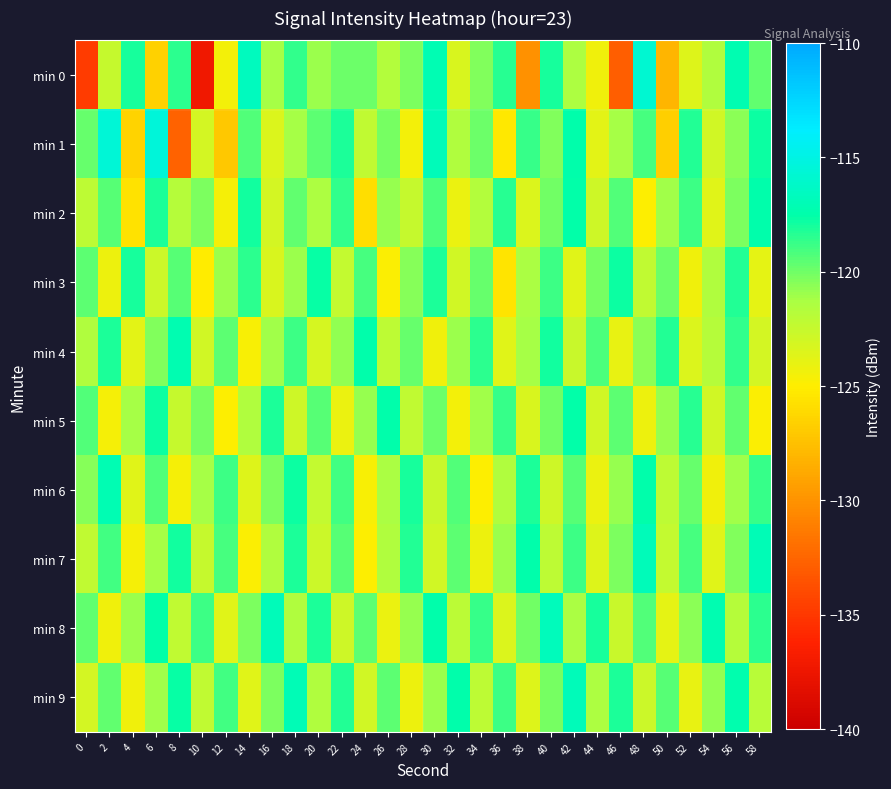

What is the maximum value shown in the chart?

-115.4